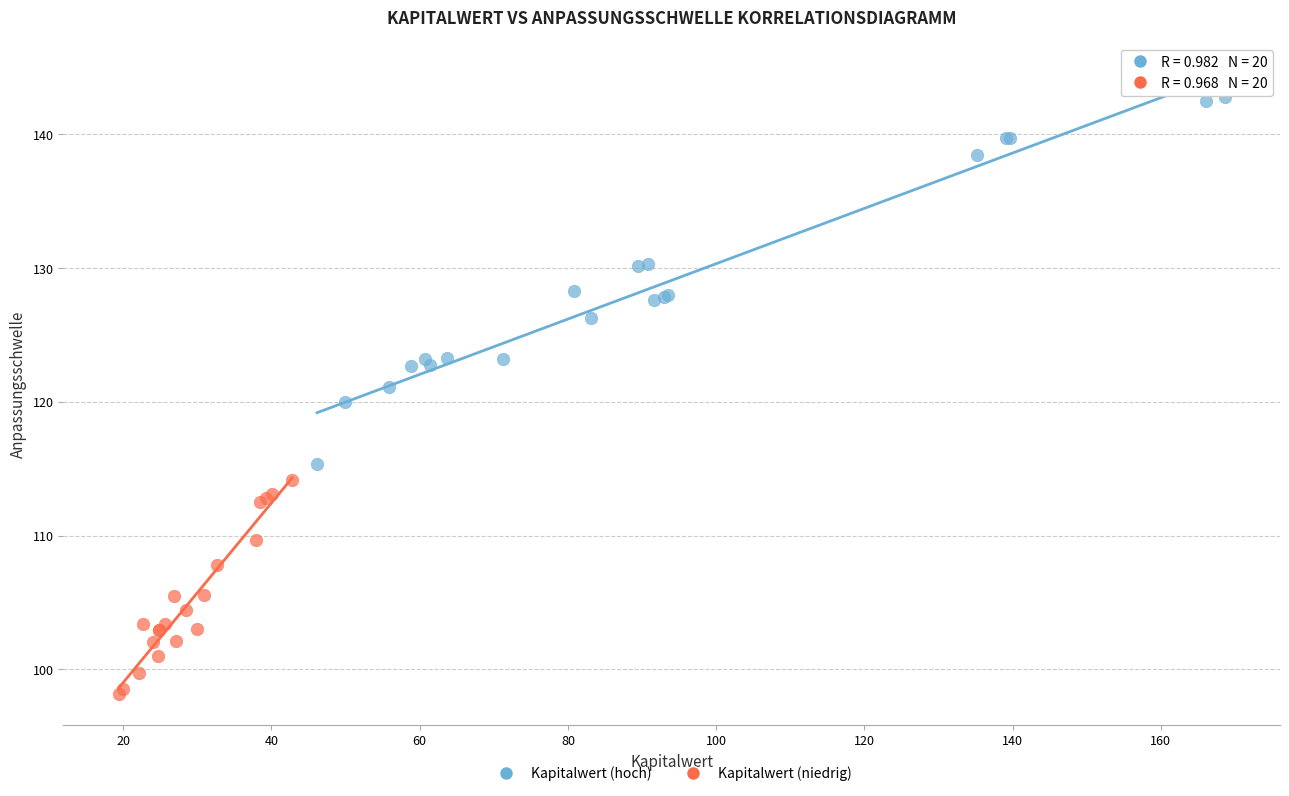

Which series has the widest spread of Y values?

Kapitalwert (hoch)